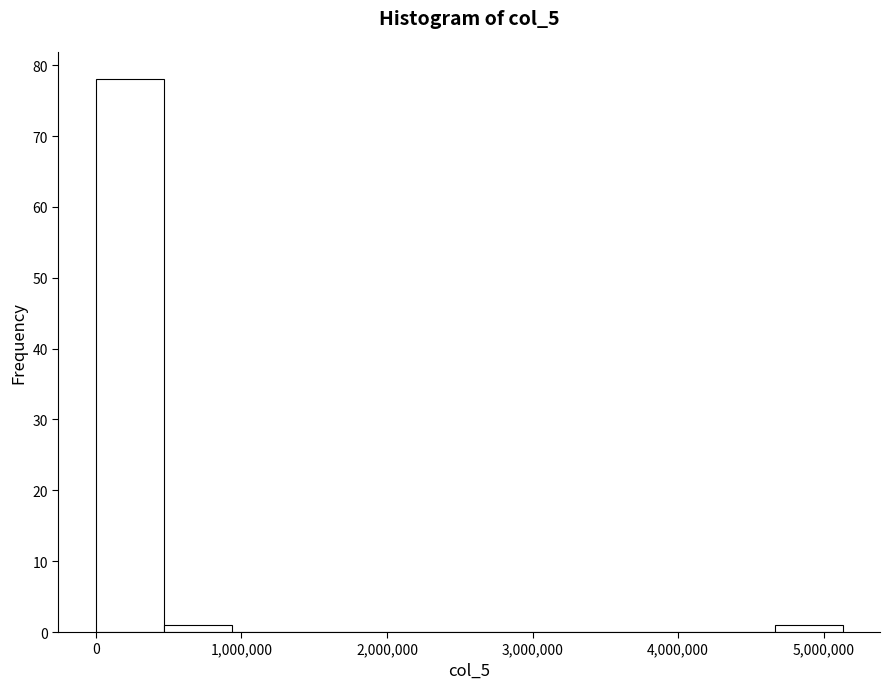

Reading left to right, transcribe this chart: for each bar, give the range it covers on the x-axis and its height. Neither the bar edges nor the heights are printed on the chart, so give them approximately, as read against the axes.

0 to 500000: 78
500000 to 900000: 1
900000 to 1400000: 0
1400000 to 1900000: 0
1900000 to 2300000: 0
2300000 to 2800000: 0
2800000 to 3300000: 0
3300000 to 3700000: 0
3700000 to 4200000: 0
4200000 to 4700000: 0
4700000 to 5100000: 1